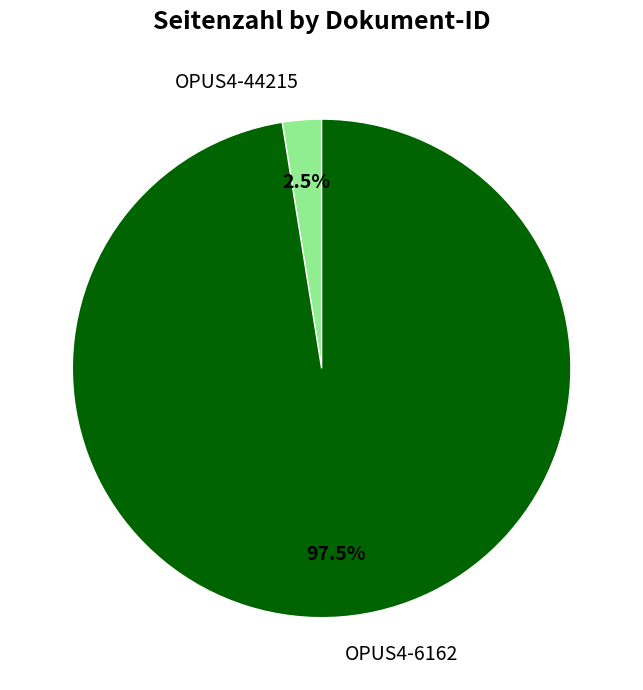

Rank the categories by value from lowest to highest.

OPUS4-44215, OPUS4-6162